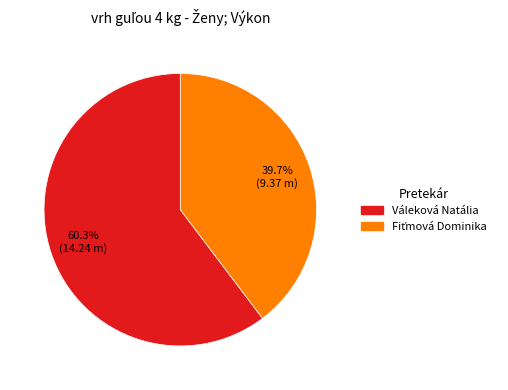

What is the majority slice?

Váleková Natália